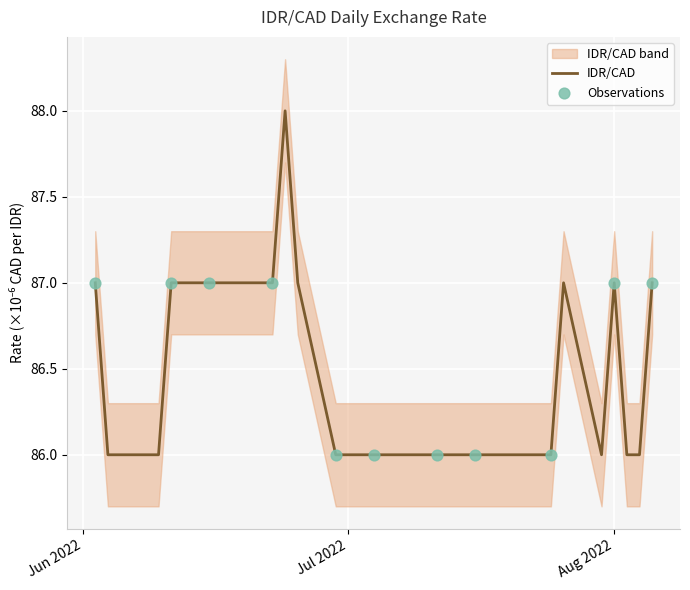

Which has a higher value, 2022-07-04 or 2022-07-05?

2022-07-05